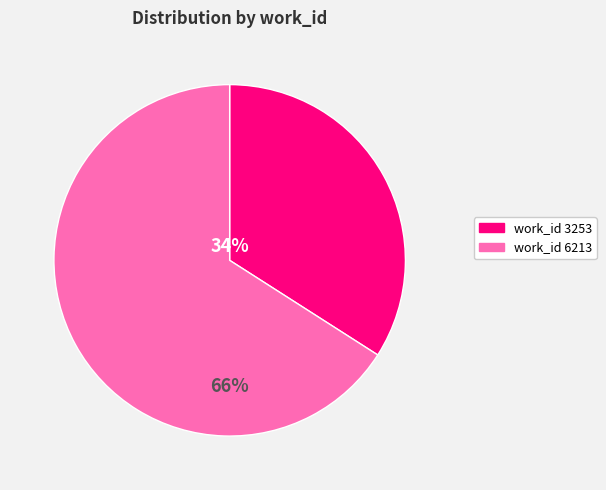

To the nearest percent, what is the difference between the largest and smallest slice percentages?

32%